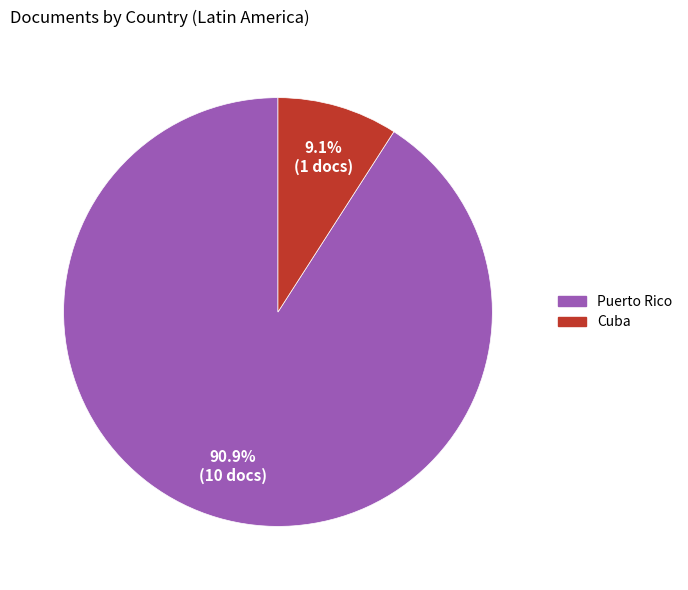

The Cuba slice represents 2% of the pie. True or false?

False